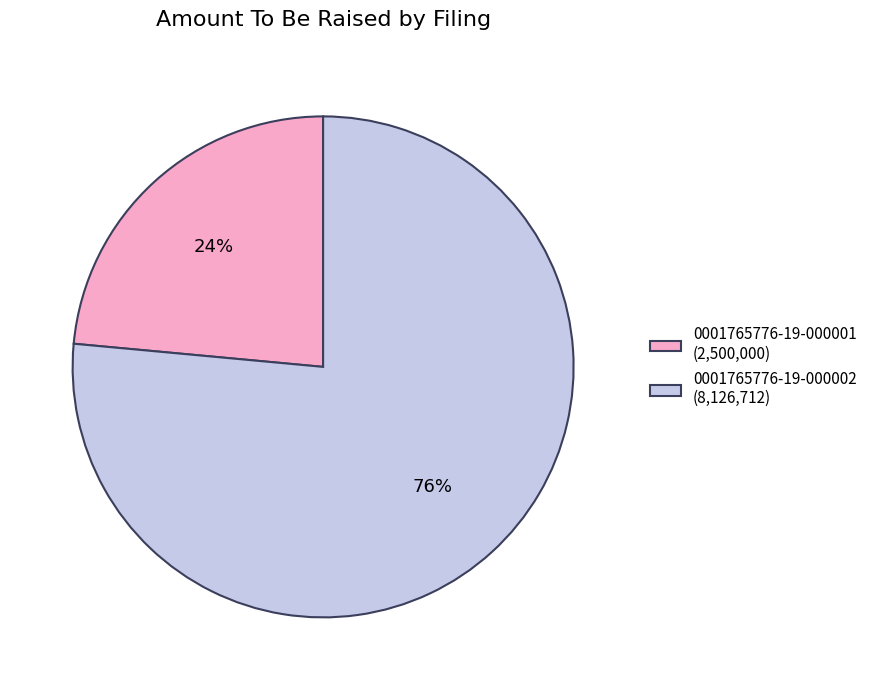

The 0001765776-19-000001 slice represents 24% of the pie. True or false?

True